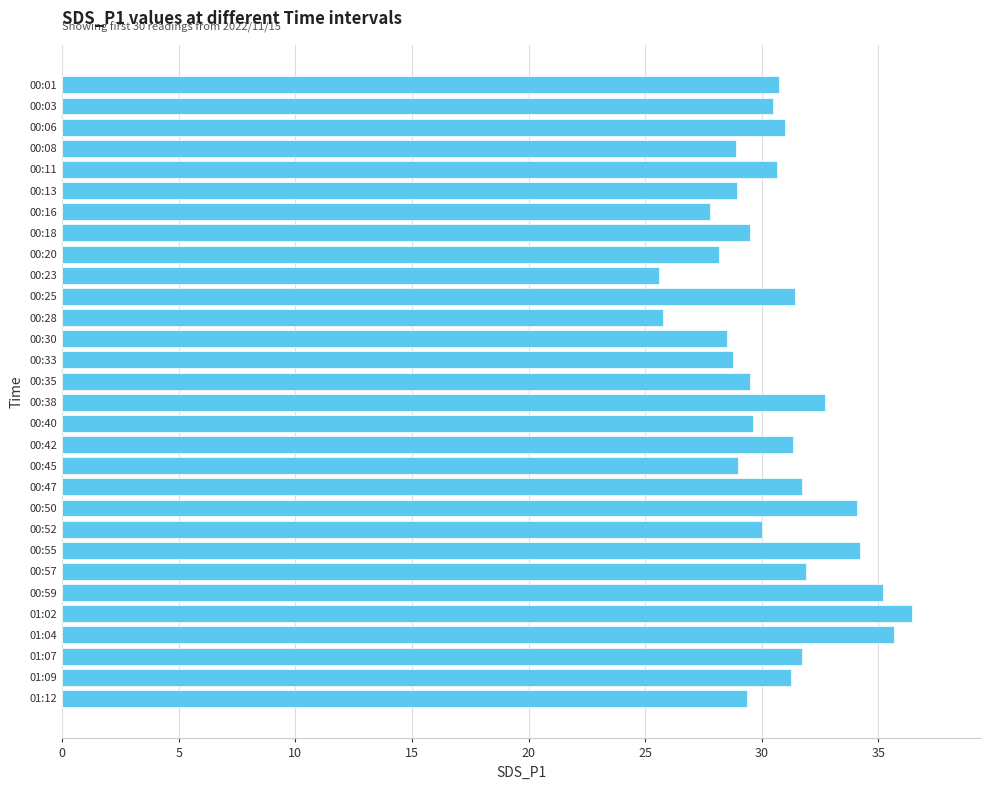

The chart shows a value of 38.9 at 00:35. True or false?

False